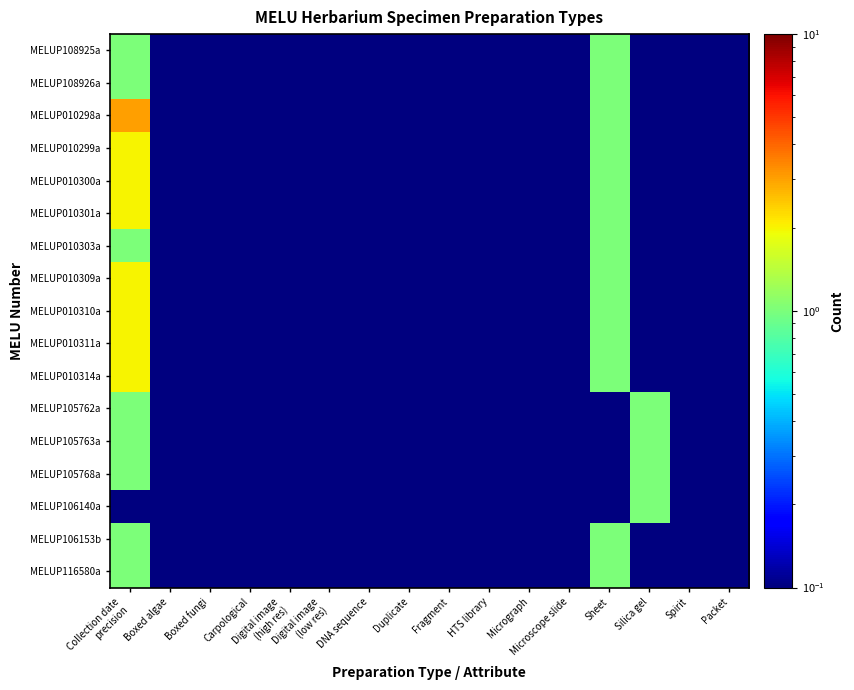

Reading left to right, transcribe all the data shown in this chart.

MELUP108925a: Collection date
precision=1.0	Boxed algae=0.1	Boxed fungi=0.1	Carpological=0.1	Digital image
(high res)=0.1	Digital image
(low res)=0.1	DNA sequence=0.1	Duplicate=0.1	Fragment=0.1	HTS library=0.1	Micrograph=0.1	Microscope slide=0.1	Sheet=1.0	Silica gel=0.1	Spirit=0.1	Packet=0.1
MELUP108926a: Collection date
precision=1.0	Boxed algae=0.1	Boxed fungi=0.1	Carpological=0.1	Digital image
(high res)=0.1	Digital image
(low res)=0.1	DNA sequence=0.1	Duplicate=0.1	Fragment=0.1	HTS library=0.1	Micrograph=0.1	Microscope slide=0.1	Sheet=1.0	Silica gel=0.1	Spirit=0.1	Packet=0.1
MELUP010298a: Collection date
precision=3.0	Boxed algae=0.1	Boxed fungi=0.1	Carpological=0.1	Digital image
(high res)=0.1	Digital image
(low res)=0.1	DNA sequence=0.1	Duplicate=0.1	Fragment=0.1	HTS library=0.1	Micrograph=0.1	Microscope slide=0.1	Sheet=1.0	Silica gel=0.1	Spirit=0.1	Packet=0.1
MELUP010299a: Collection date
precision=2.0	Boxed algae=0.1	Boxed fungi=0.1	Carpological=0.1	Digital image
(high res)=0.1	Digital image
(low res)=0.1	DNA sequence=0.1	Duplicate=0.1	Fragment=0.1	HTS library=0.1	Micrograph=0.1	Microscope slide=0.1	Sheet=1.0	Silica gel=0.1	Spirit=0.1	Packet=0.1
MELUP010300a: Collection date
precision=2.0	Boxed algae=0.1	Boxed fungi=0.1	Carpological=0.1	Digital image
(high res)=0.1	Digital image
(low res)=0.1	DNA sequence=0.1	Duplicate=0.1	Fragment=0.1	HTS library=0.1	Micrograph=0.1	Microscope slide=0.1	Sheet=1.0	Silica gel=0.1	Spirit=0.1	Packet=0.1
MELUP010301a: Collection date
precision=2.0	Boxed algae=0.1	Boxed fungi=0.1	Carpological=0.1	Digital image
(high res)=0.1	Digital image
(low res)=0.1	DNA sequence=0.1	Duplicate=0.1	Fragment=0.1	HTS library=0.1	Micrograph=0.1	Microscope slide=0.1	Sheet=1.0	Silica gel=0.1	Spirit=0.1	Packet=0.1
MELUP010303a: Collection date
precision=1.0	Boxed algae=0.1	Boxed fungi=0.1	Carpological=0.1	Digital image
(high res)=0.1	Digital image
(low res)=0.1	DNA sequence=0.1	Duplicate=0.1	Fragment=0.1	HTS library=0.1	Micrograph=0.1	Microscope slide=0.1	Sheet=1.0	Silica gel=0.1	Spirit=0.1	Packet=0.1
MELUP010309a: Collection date
precision=2.0	Boxed algae=0.1	Boxed fungi=0.1	Carpological=0.1	Digital image
(high res)=0.1	Digital image
(low res)=0.1	DNA sequence=0.1	Duplicate=0.1	Fragment=0.1	HTS library=0.1	Micrograph=0.1	Microscope slide=0.1	Sheet=1.0	Silica gel=0.1	Spirit=0.1	Packet=0.1
MELUP010310a: Collection date
precision=2.0	Boxed algae=0.1	Boxed fungi=0.1	Carpological=0.1	Digital image
(high res)=0.1	Digital image
(low res)=0.1	DNA sequence=0.1	Duplicate=0.1	Fragment=0.1	HTS library=0.1	Micrograph=0.1	Microscope slide=0.1	Sheet=1.0	Silica gel=0.1	Spirit=0.1	Packet=0.1
MELUP010311a: Collection date
precision=2.0	Boxed algae=0.1	Boxed fungi=0.1	Carpological=0.1	Digital image
(high res)=0.1	Digital image
(low res)=0.1	DNA sequence=0.1	Duplicate=0.1	Fragment=0.1	HTS library=0.1	Micrograph=0.1	Microscope slide=0.1	Sheet=1.0	Silica gel=0.1	Spirit=0.1	Packet=0.1
MELUP010314a: Collection date
precision=2.0	Boxed algae=0.1	Boxed fungi=0.1	Carpological=0.1	Digital image
(high res)=0.1	Digital image
(low res)=0.1	DNA sequence=0.1	Duplicate=0.1	Fragment=0.1	HTS library=0.1	Micrograph=0.1	Microscope slide=0.1	Sheet=1.0	Silica gel=0.1	Spirit=0.1	Packet=0.1
MELUP105762a: Collection date
precision=1.0	Boxed algae=0.1	Boxed fungi=0.1	Carpological=0.1	Digital image
(high res)=0.1	Digital image
(low res)=0.1	DNA sequence=0.1	Duplicate=0.1	Fragment=0.1	HTS library=0.1	Micrograph=0.1	Microscope slide=0.1	Sheet=0.1	Silica gel=1.0	Spirit=0.1	Packet=0.1
MELUP105763a: Collection date
precision=1.0	Boxed algae=0.1	Boxed fungi=0.1	Carpological=0.1	Digital image
(high res)=0.1	Digital image
(low res)=0.1	DNA sequence=0.1	Duplicate=0.1	Fragment=0.1	HTS library=0.1	Micrograph=0.1	Microscope slide=0.1	Sheet=0.1	Silica gel=1.0	Spirit=0.1	Packet=0.1
MELUP105768a: Collection date
precision=1.0	Boxed algae=0.1	Boxed fungi=0.1	Carpological=0.1	Digital image
(high res)=0.1	Digital image
(low res)=0.1	DNA sequence=0.1	Duplicate=0.1	Fragment=0.1	HTS library=0.1	Micrograph=0.1	Microscope slide=0.1	Sheet=0.1	Silica gel=1.0	Spirit=0.1	Packet=0.1
MELUP106140a: Collection date
precision=0.1	Boxed algae=0.1	Boxed fungi=0.1	Carpological=0.1	Digital image
(high res)=0.1	Digital image
(low res)=0.1	DNA sequence=0.1	Duplicate=0.1	Fragment=0.1	HTS library=0.1	Micrograph=0.1	Microscope slide=0.1	Sheet=0.1	Silica gel=1.0	Spirit=0.1	Packet=0.1
MELUP106153b: Collection date
precision=1.0	Boxed algae=0.1	Boxed fungi=0.1	Carpological=0.1	Digital image
(high res)=0.1	Digital image
(low res)=0.1	DNA sequence=0.1	Duplicate=0.1	Fragment=0.1	HTS library=0.1	Micrograph=0.1	Microscope slide=0.1	Sheet=1.0	Silica gel=0.1	Spirit=0.1	Packet=0.1
MELUP116580a: Collection date
precision=1.0	Boxed algae=0.1	Boxed fungi=0.1	Carpological=0.1	Digital image
(high res)=0.1	Digital image
(low res)=0.1	DNA sequence=0.1	Duplicate=0.1	Fragment=0.1	HTS library=0.1	Micrograph=0.1	Microscope slide=0.1	Sheet=1.0	Silica gel=0.1	Spirit=0.1	Packet=0.1